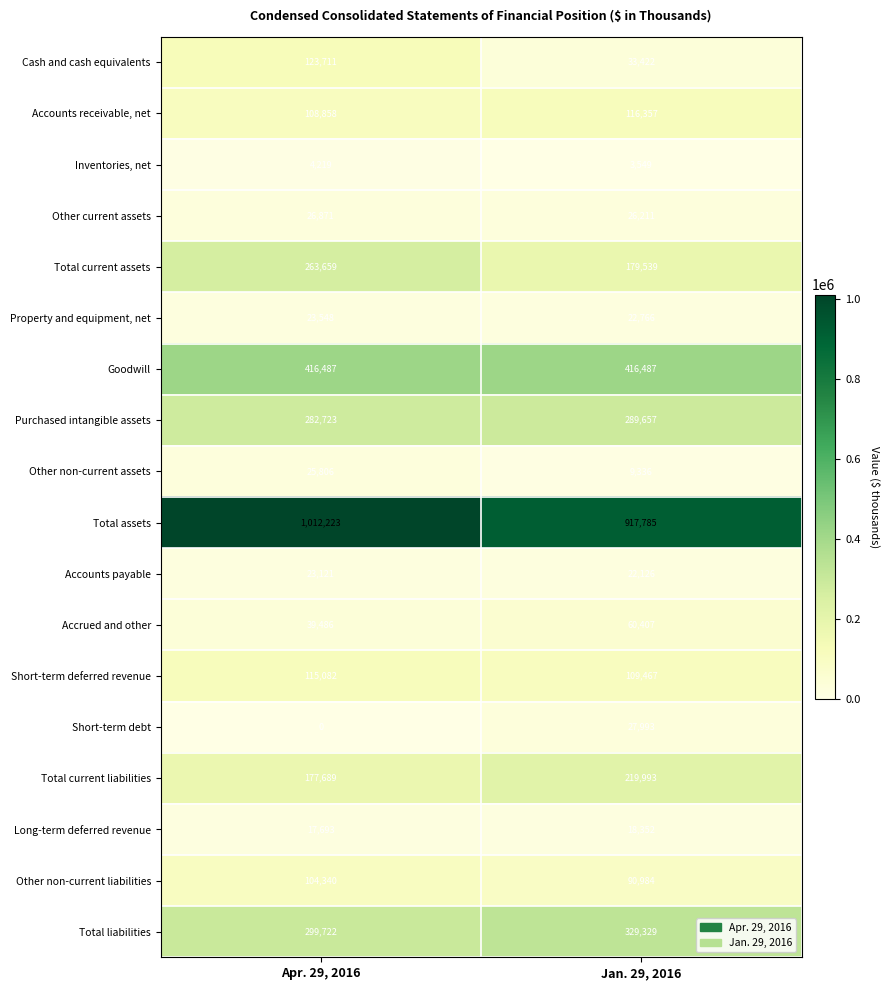

The value of Other non-current liabilities at Apr. 29, 2016 is 56339. True or false?

False